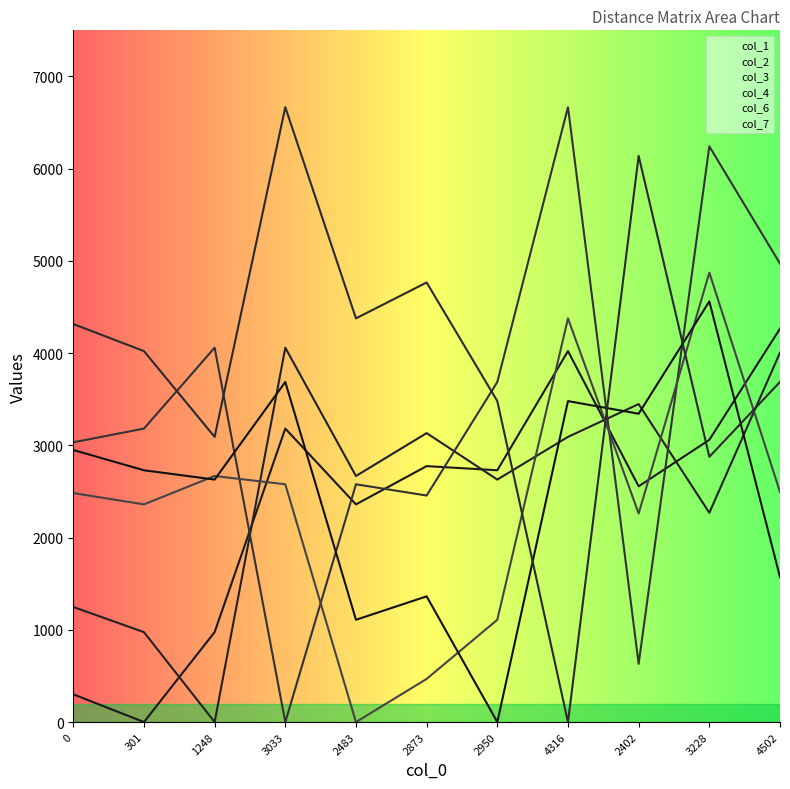

At how many categories does at least one series exceed 725?

11